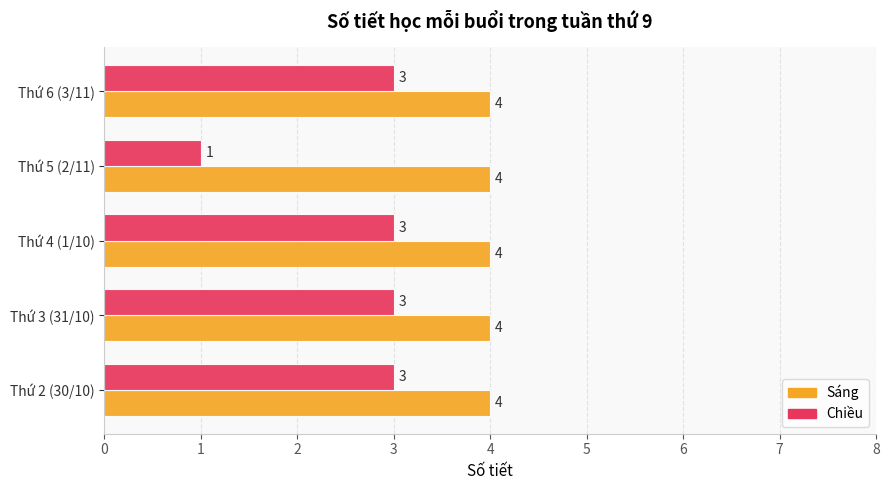

What is the approximate value of Chiều at Thứ 3 (31/10)?

3